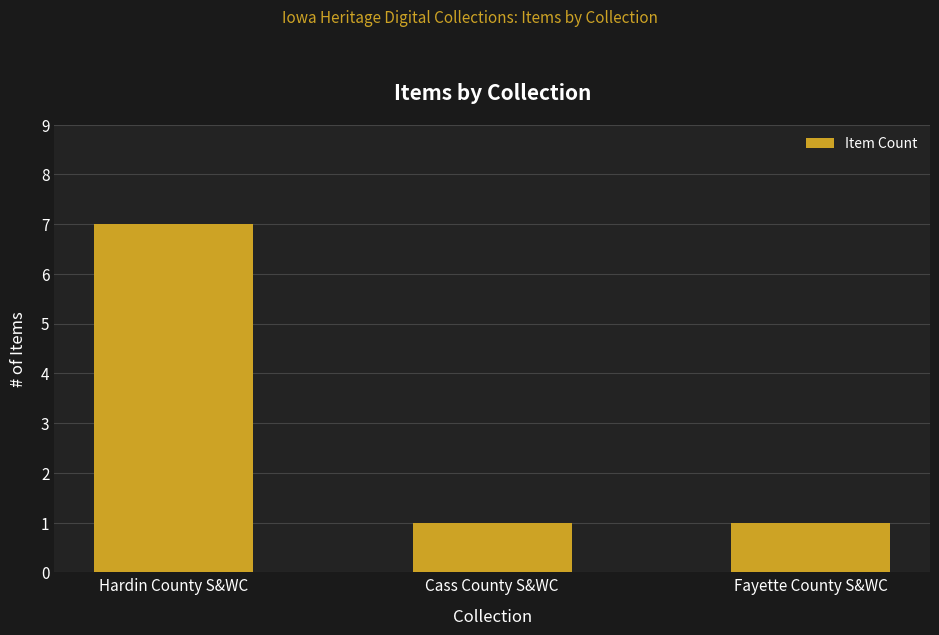

What position from the left is Cass County S&WC?

2